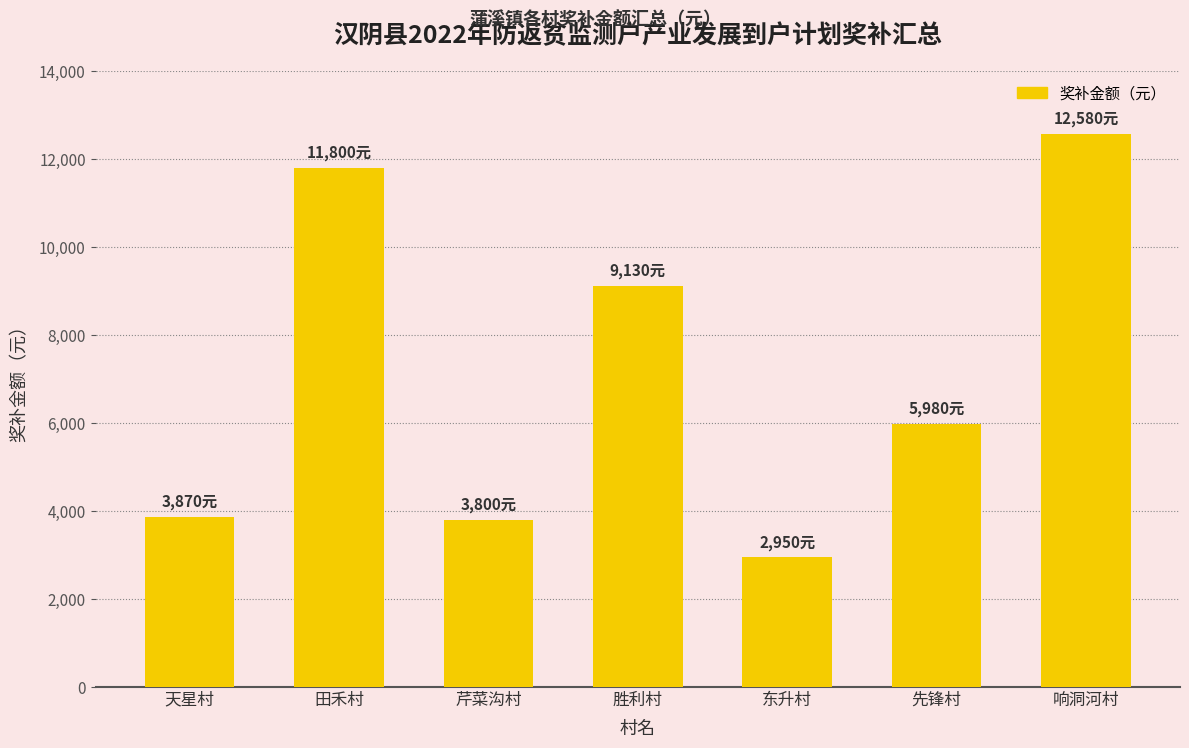

What is the maximum value shown in the chart?

12580